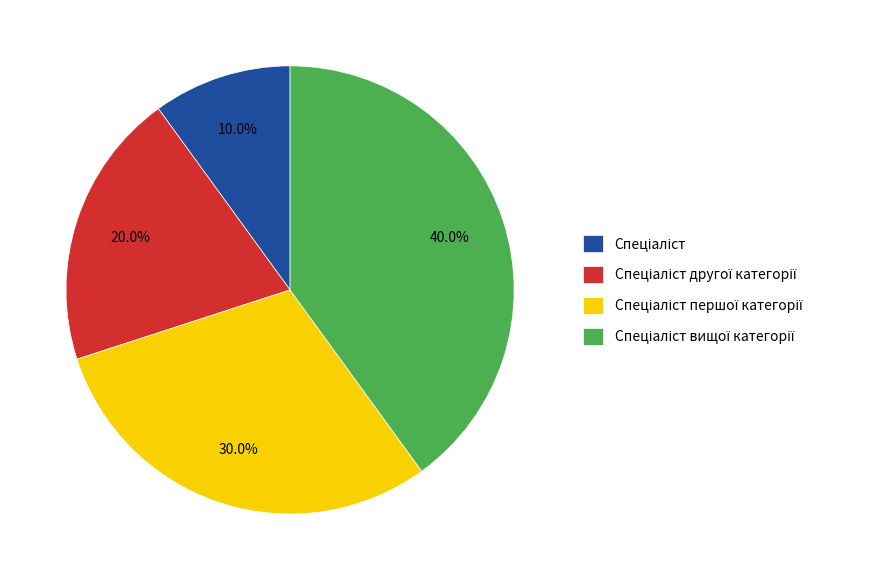

Is there any slice that represents more than half of the pie?

No